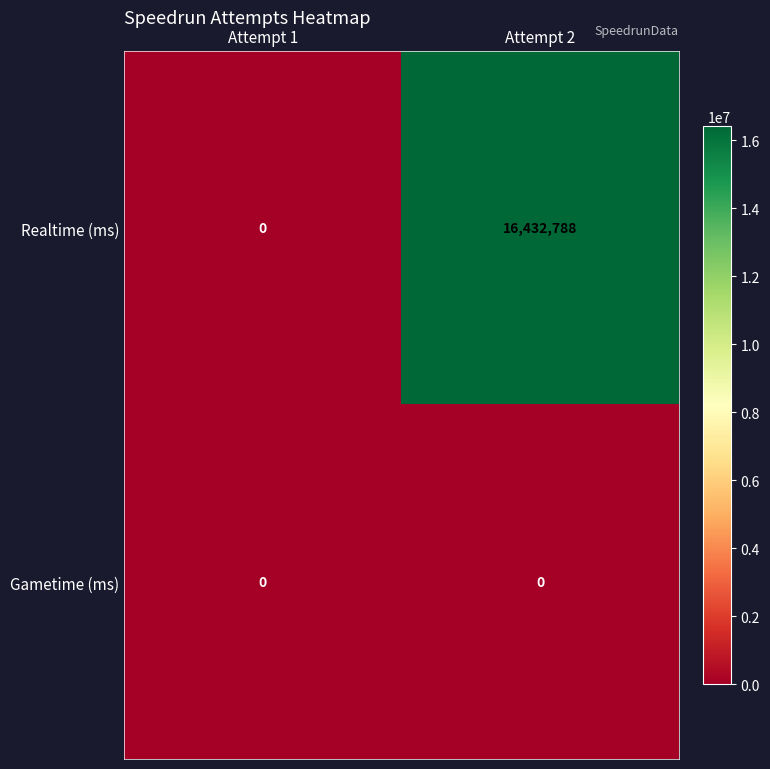

Rank the series at Attempt 2 from lowest to highest value.

Gametime (ms), Realtime (ms)